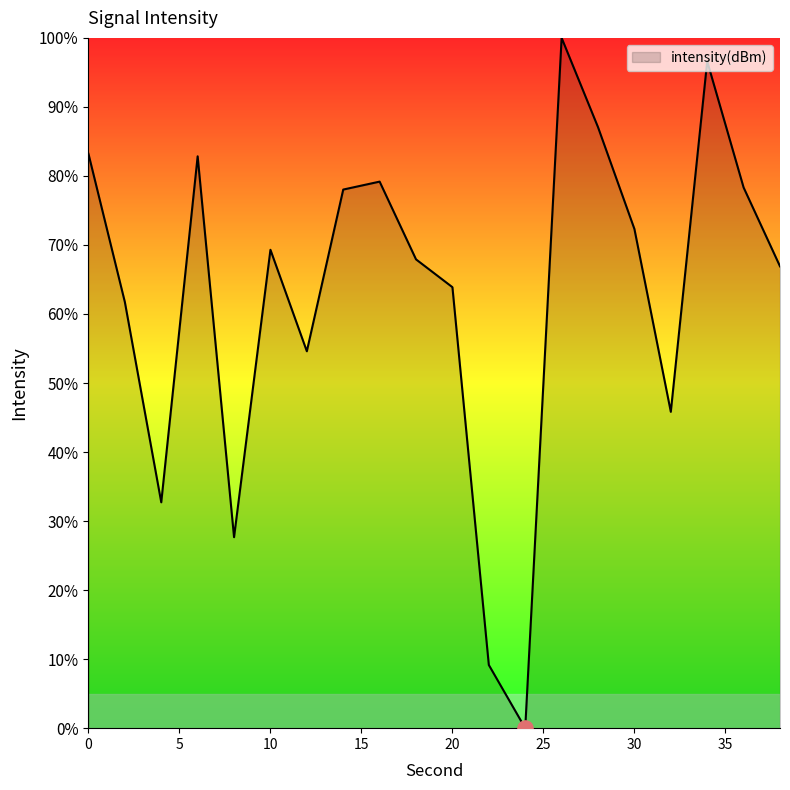

What is the greatest value displayed?

100.0